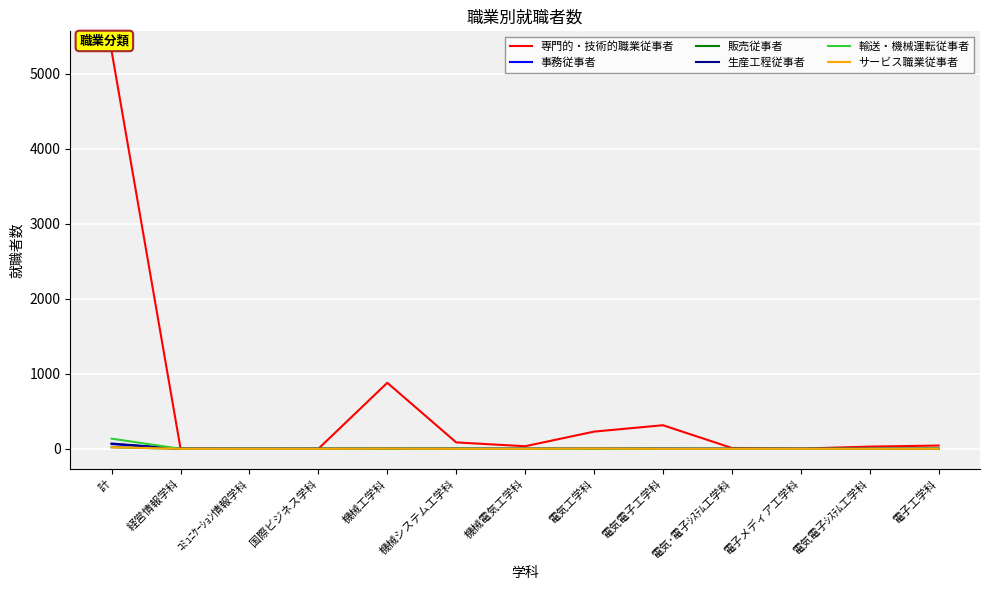

Which series changed the most between 計 and 電気･電子ｼｽﾃﾑ工学科?

専門的・技術的職業従事者